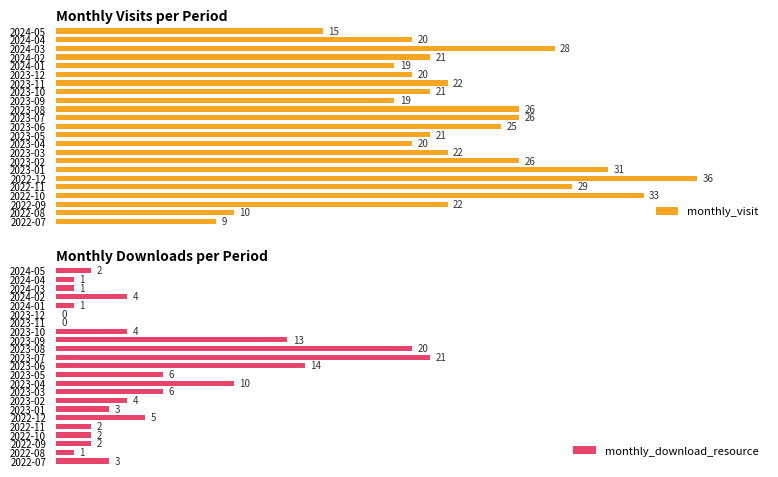

The value of monthly_visit at 2022-11 is 8. True or false?

False